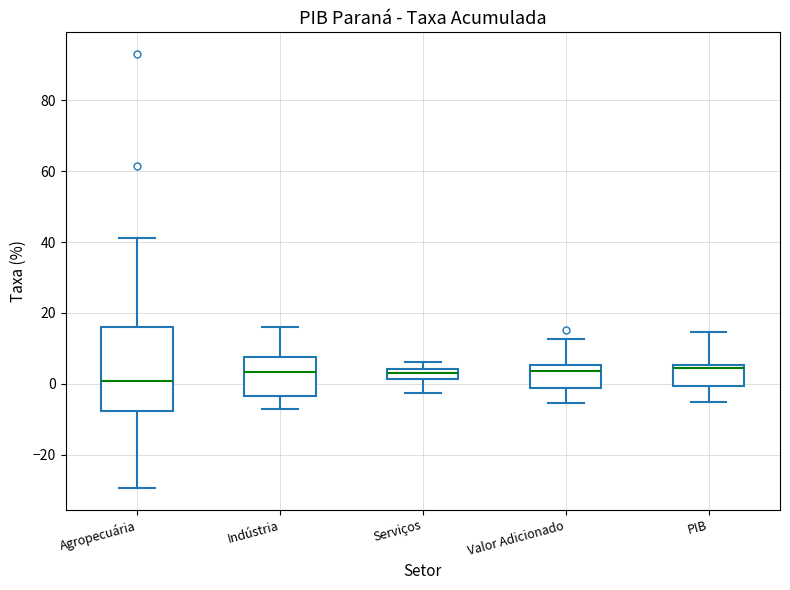

Which box's median line is the lowest?

Agropecuária